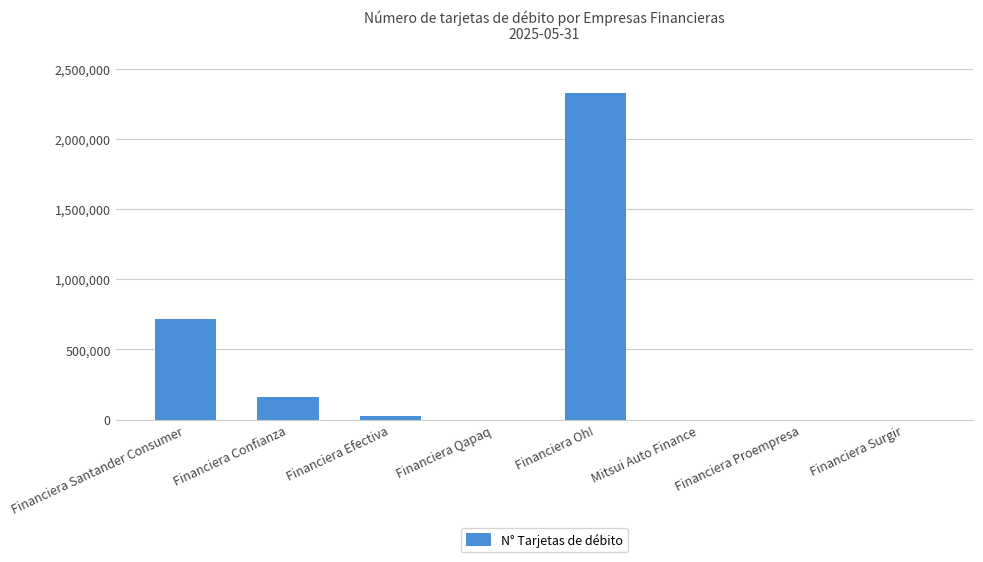

What is the greatest value displayed?

2327396